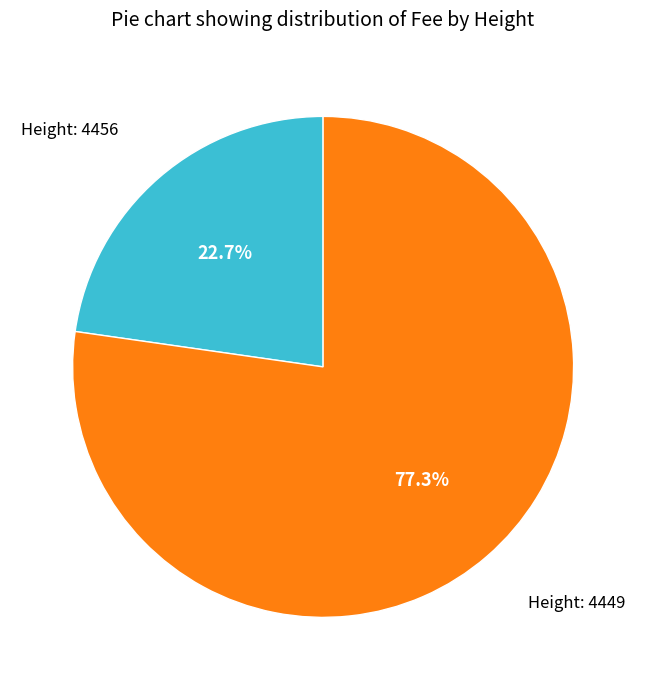

Does any single category account for the majority?

Yes